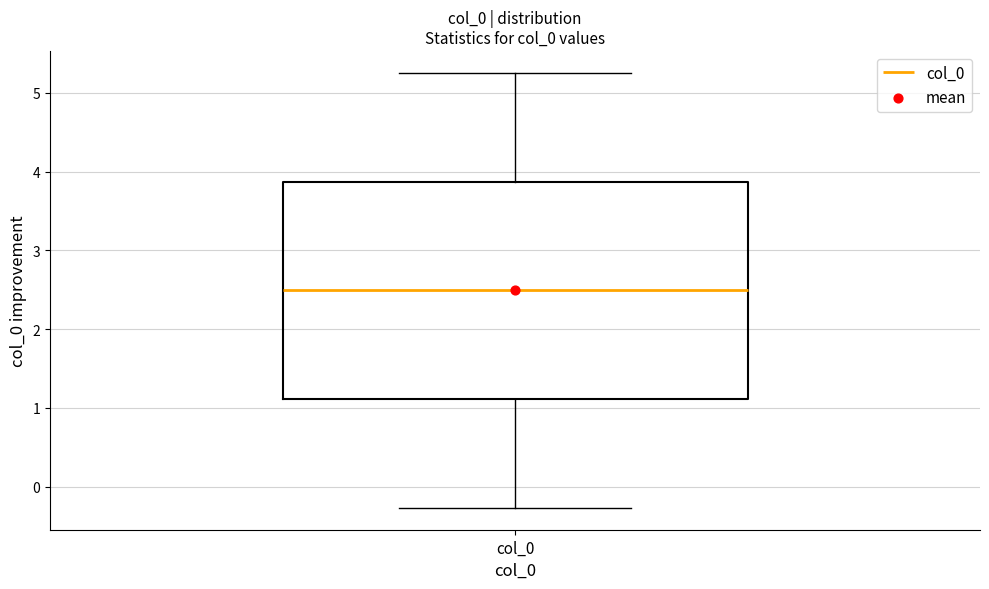

Where does the median line of the box for col_0 sit on the y-axis? The values are not printed on the chart, so give them approximately, as read against the axis.

2.5